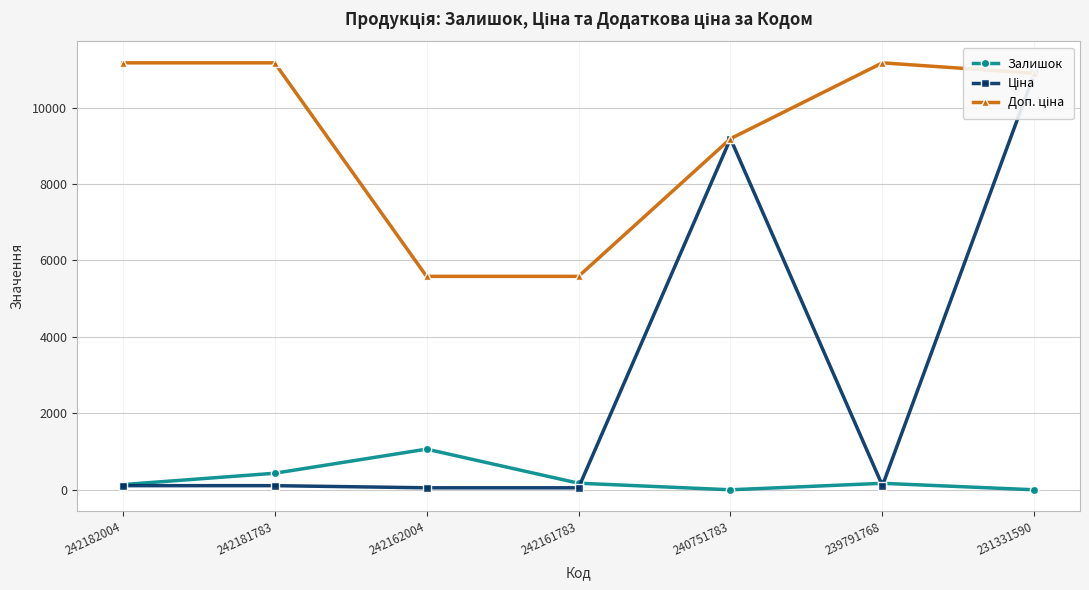

What is the sum of all Доп. ціна values?

64759.2